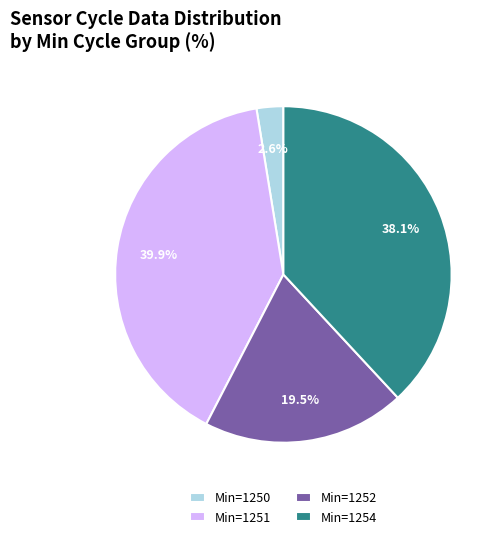

Count the number of slices in the pie.

4